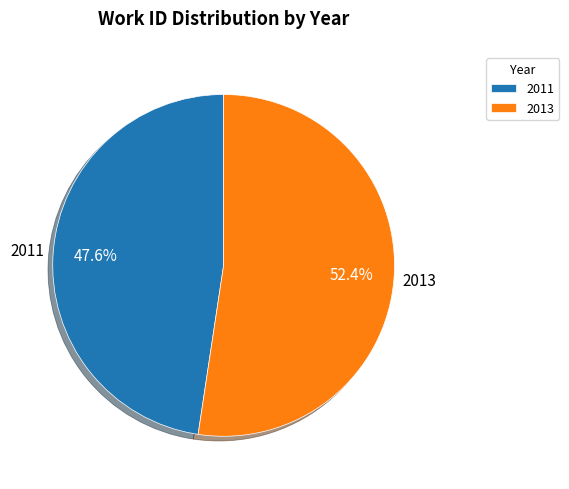

To the nearest percent, what percentage of the pie is 2013?

52%